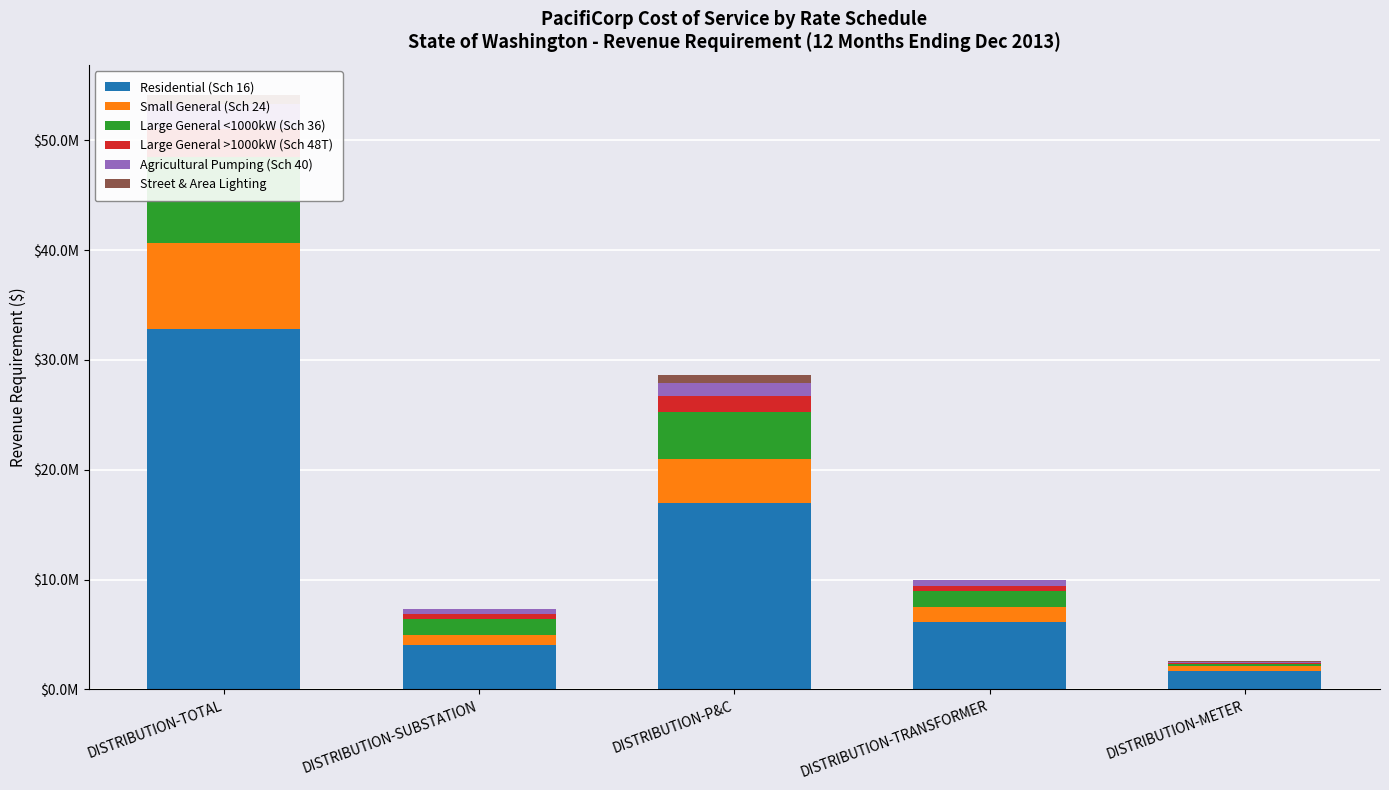

How many data points in Residential (Sch 16) are less than 6162195?

2